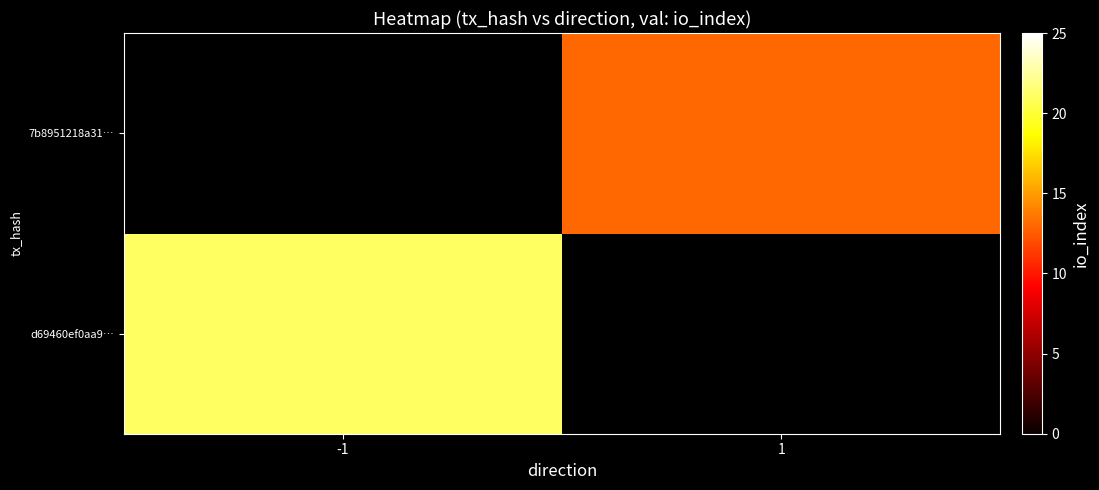

Between -1 and 1, which is larger?

1